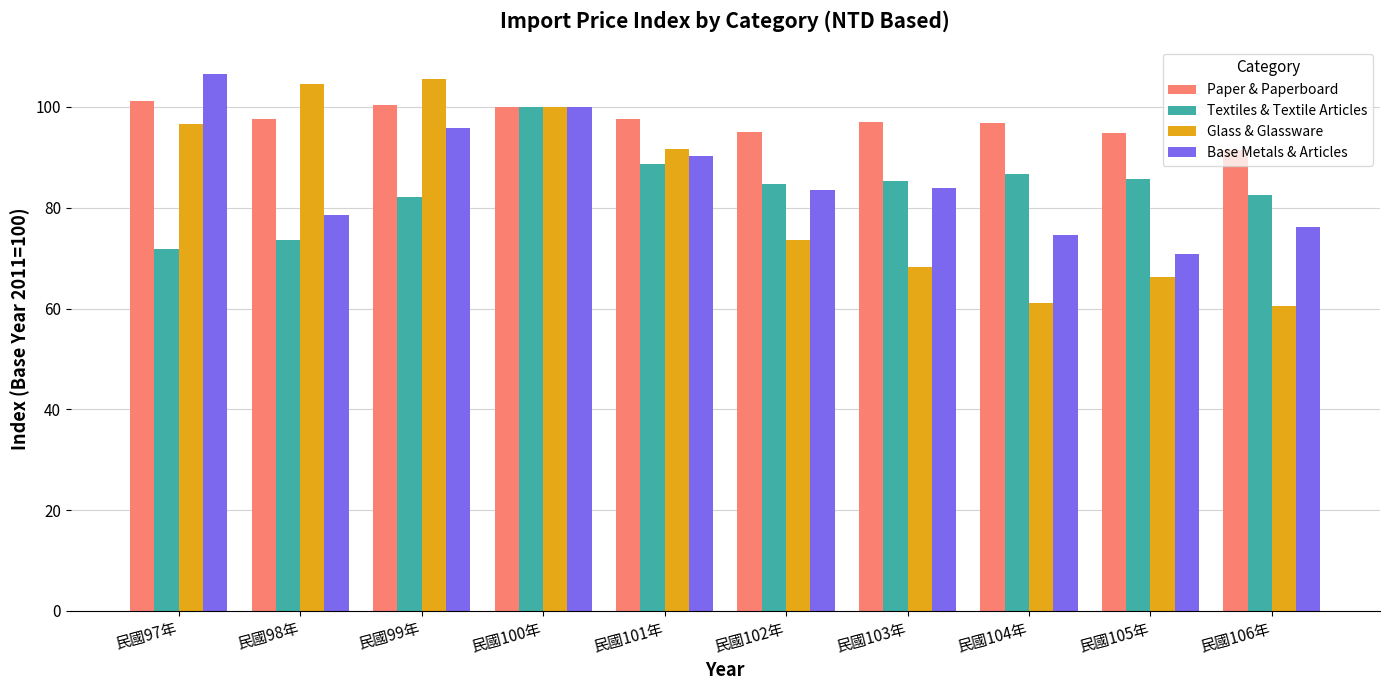

What is the label of the 9th bar from the left?

民國105年